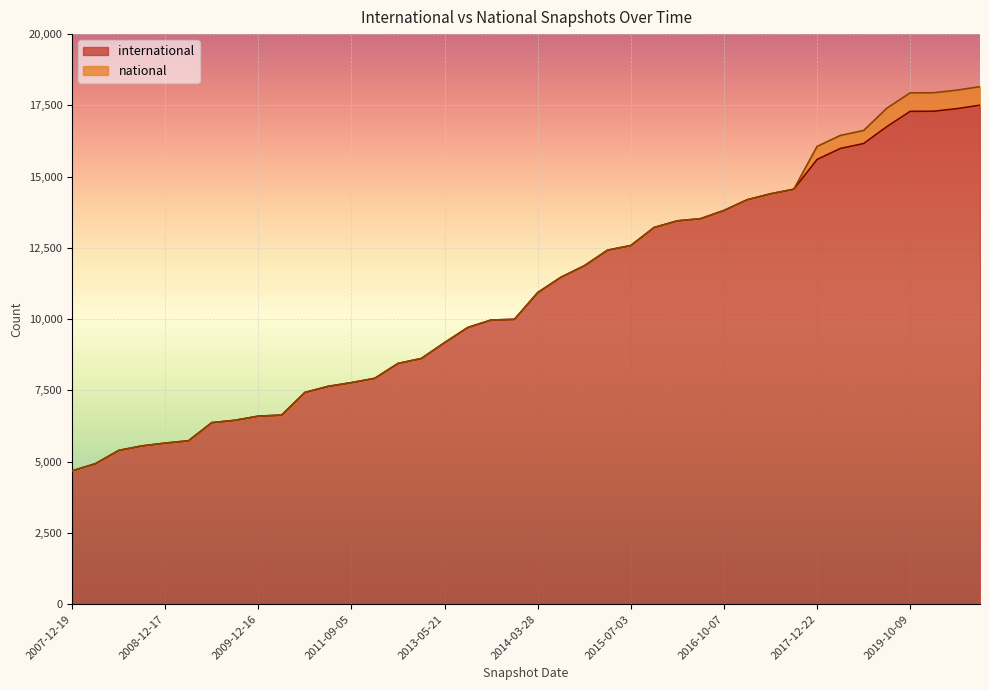

The value at 2008-10-10 is 5553. True or false?

True